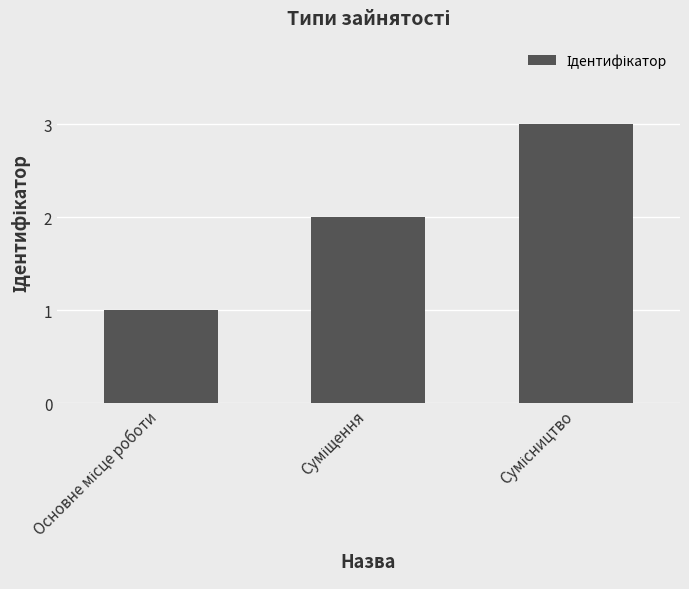

What is the sum of all values?

6